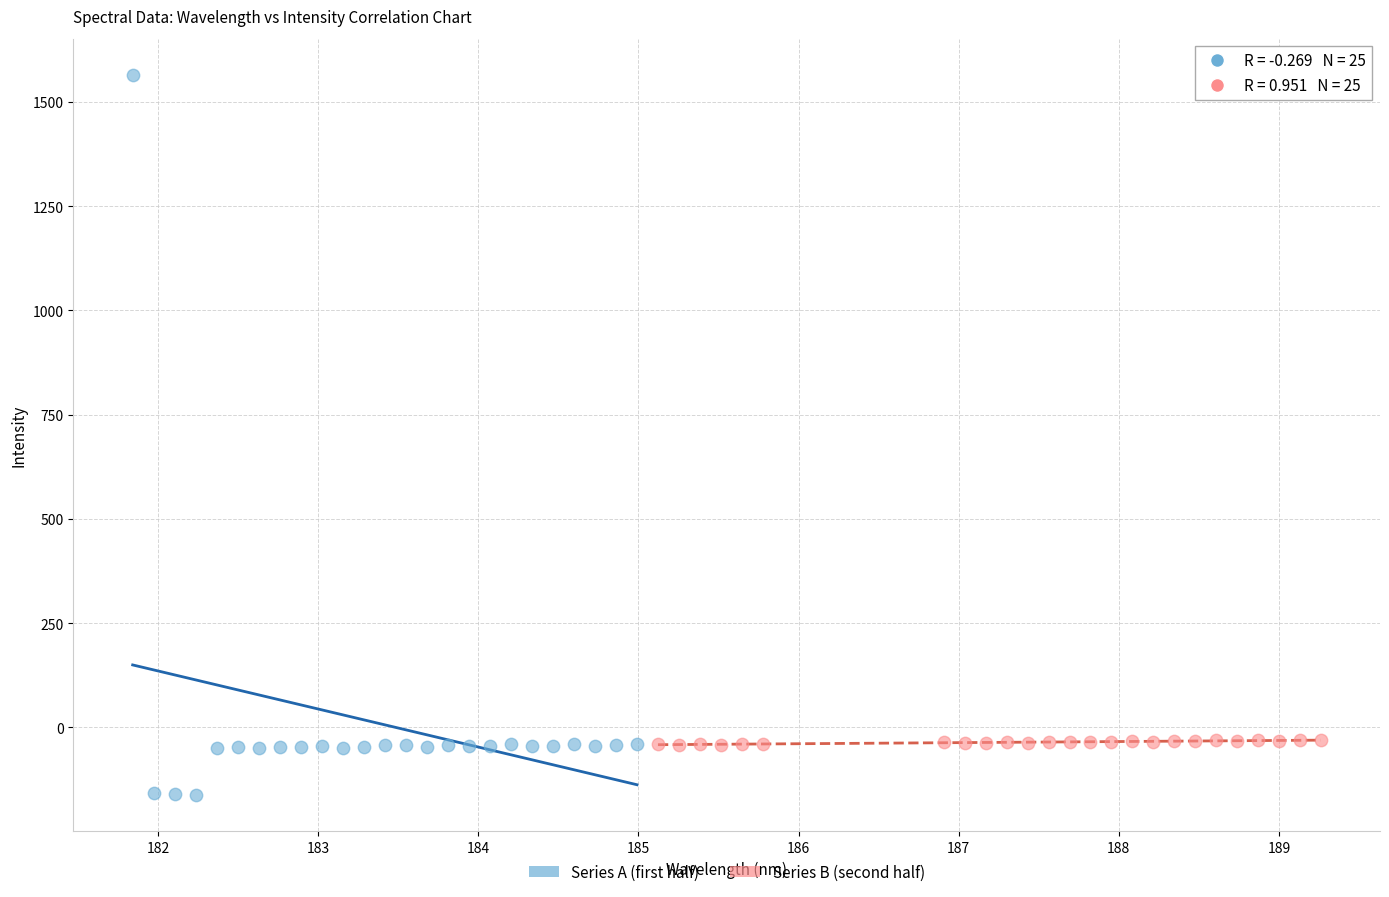

Which series contains the lowest Y value?

Series A (first half)